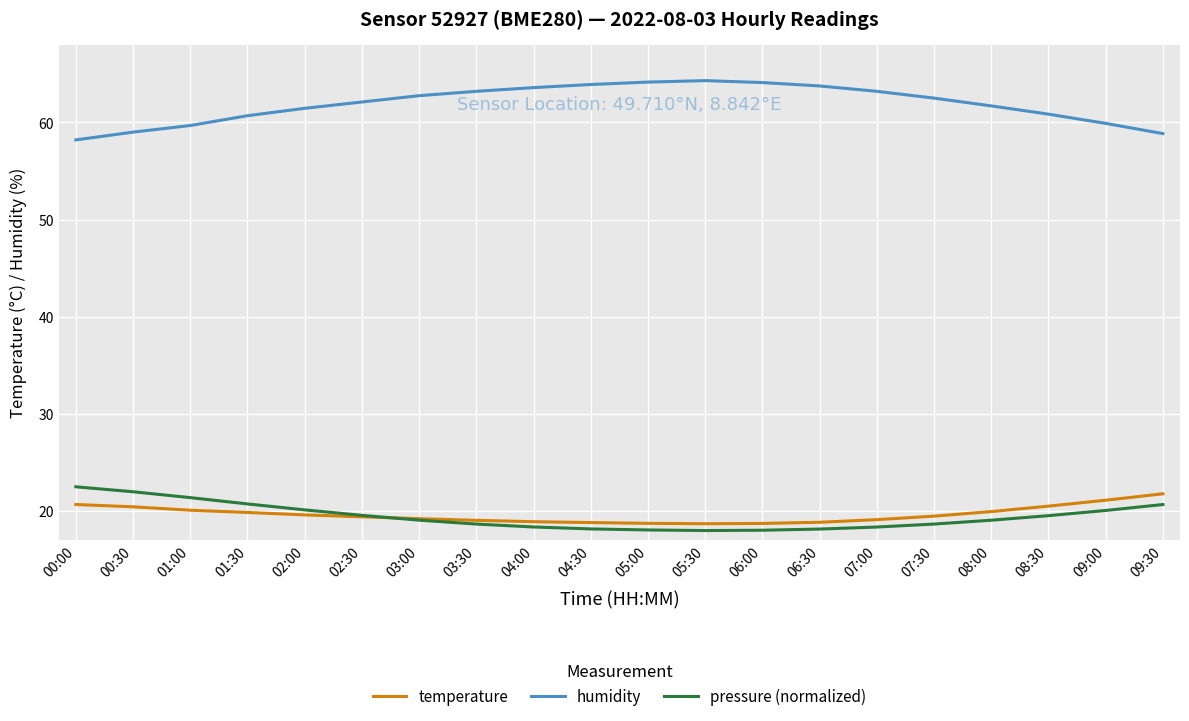

Rank the series at 08:30 from highest to lowest value.

humidity, temperature, pressure (normalized)